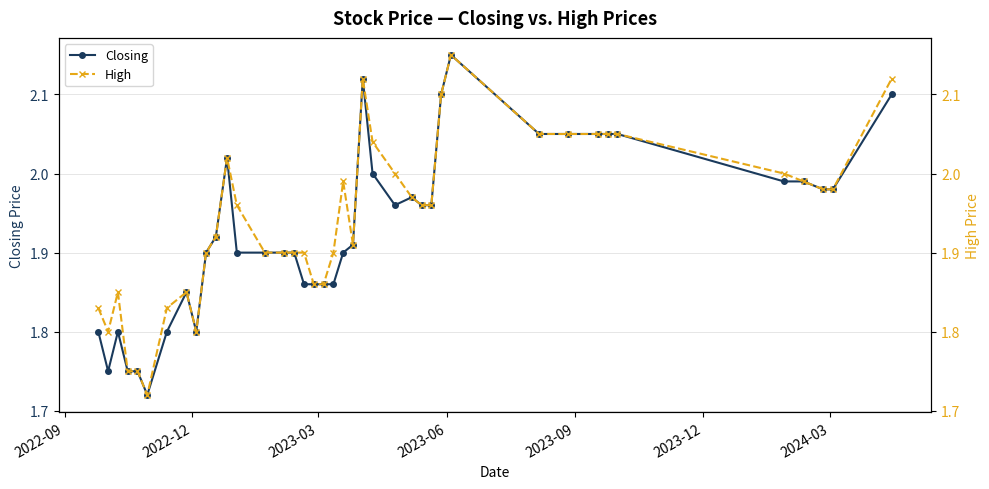

True or false: Closing has more than 2 points higher than both neighbors.

True